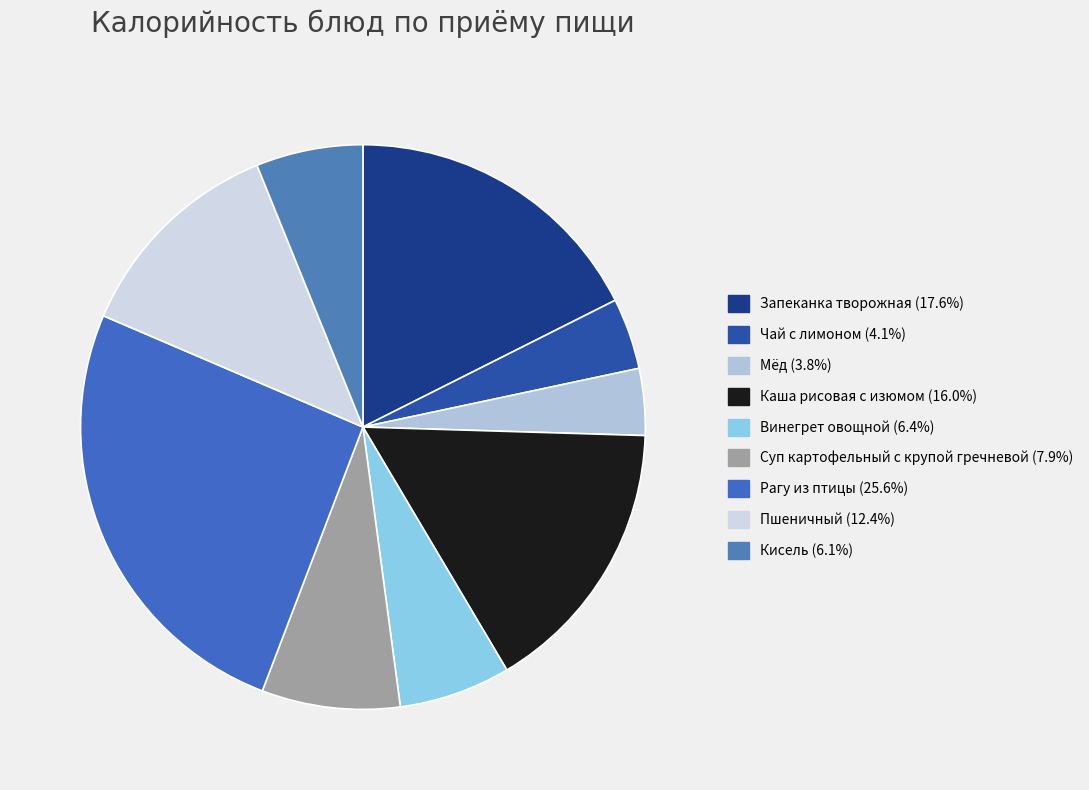

Which category has the smallest portion of the pie?

Мёд